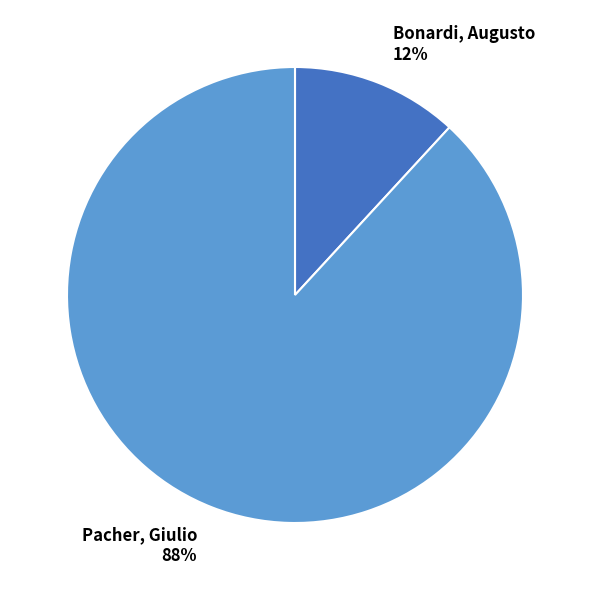

The Pacher, Giulio slice represents 88% of the pie. True or false?

True